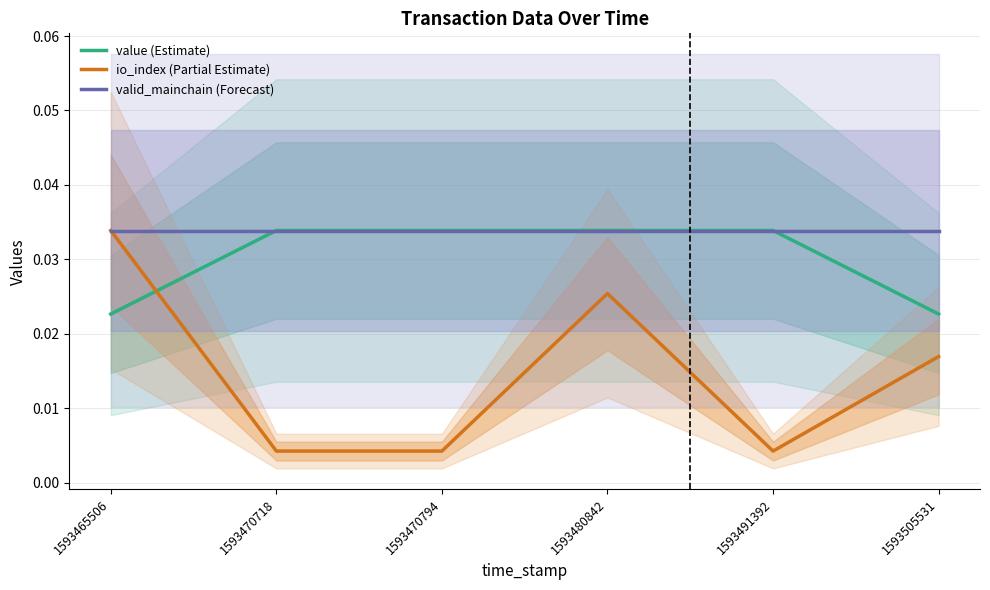

List the series in order of their overall mean, lowest first.

io_index (Partial Estimate), value (Estimate), valid_mainchain (Forecast)